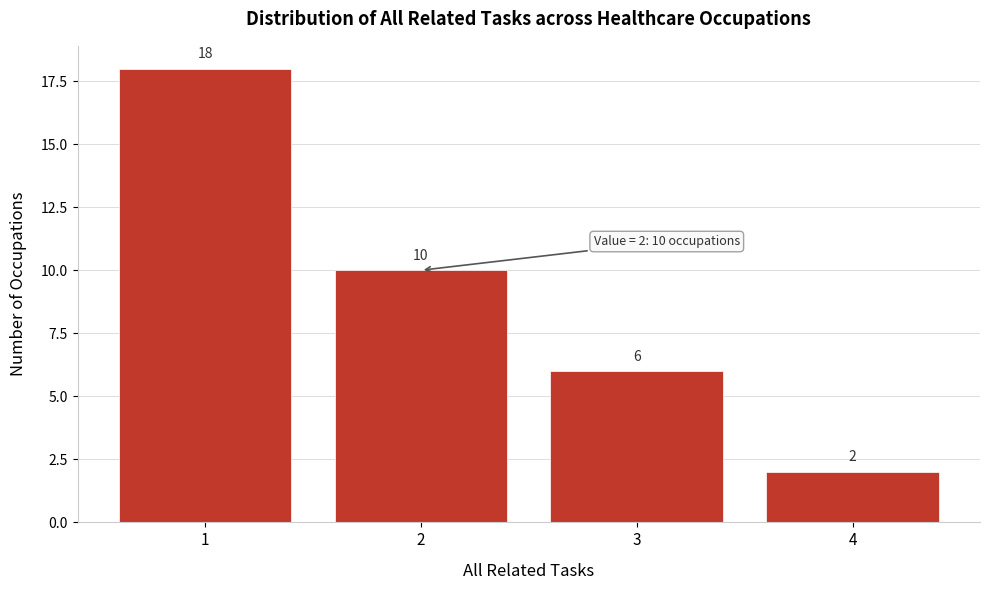

Reading left to right, transcribe this chart: for each bar, give the range it covers on the x-axis and its height.

0.5 to 1.5: 18
1.5 to 2.5: 10
2.5 to 3.5: 6
3.5 to 4.5: 2